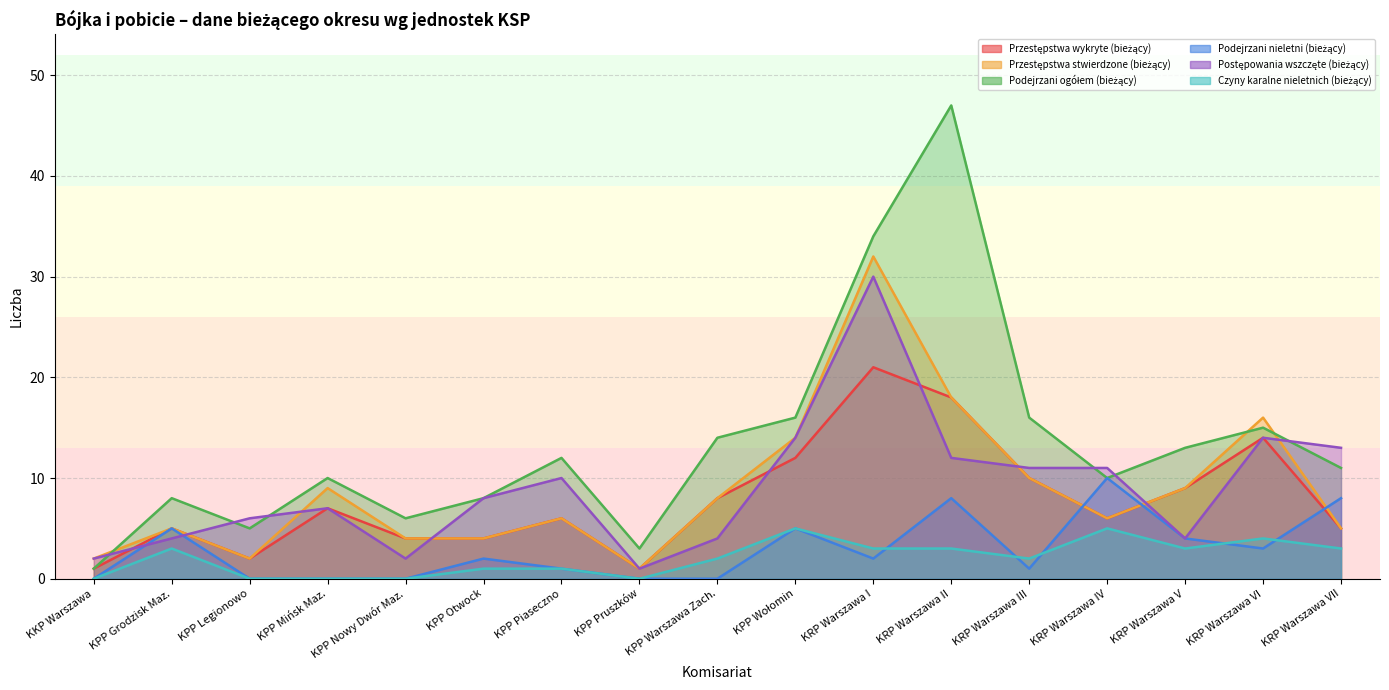

What is the label of the 14th point from the right?

KPP Mińsk Maz.